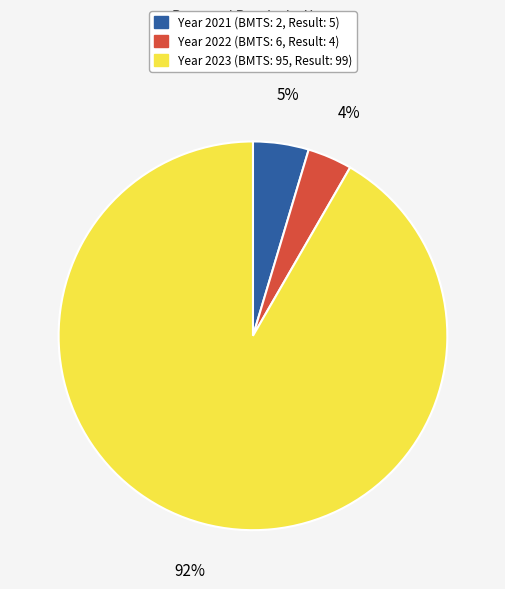

To the nearest percent, what is the average slice percentage?

33%